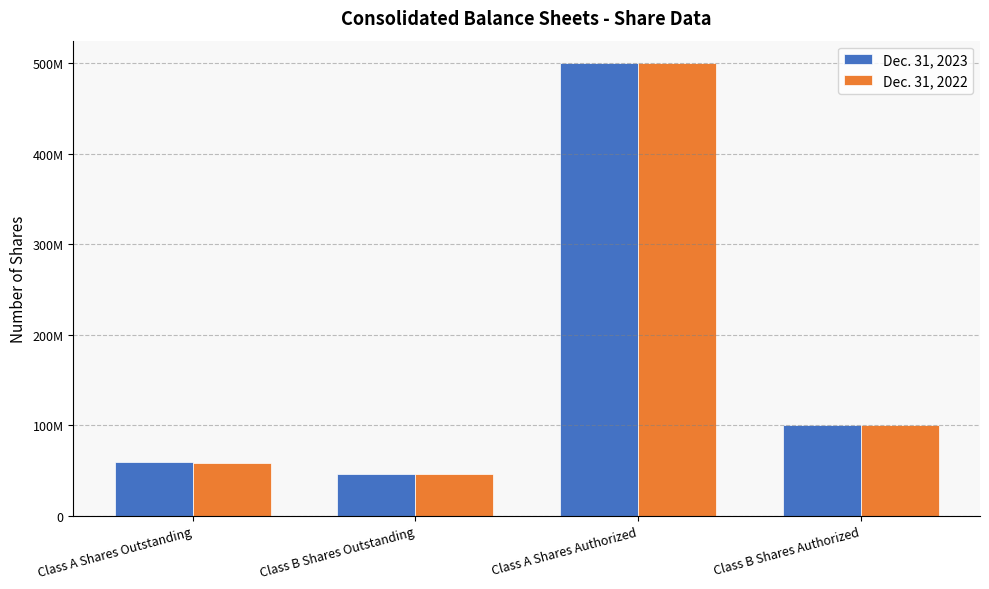

Reading left to right, extract all data points from this chart.

Dec. 31, 2023: 58866439	45985804	500000000	100000000
Dec. 31, 2022: 58012937	45985804	500000000	100000000